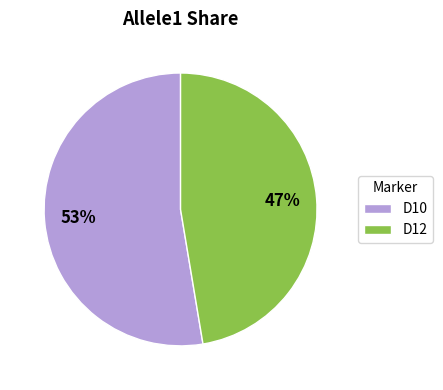

Count the number of slices in the pie.

2